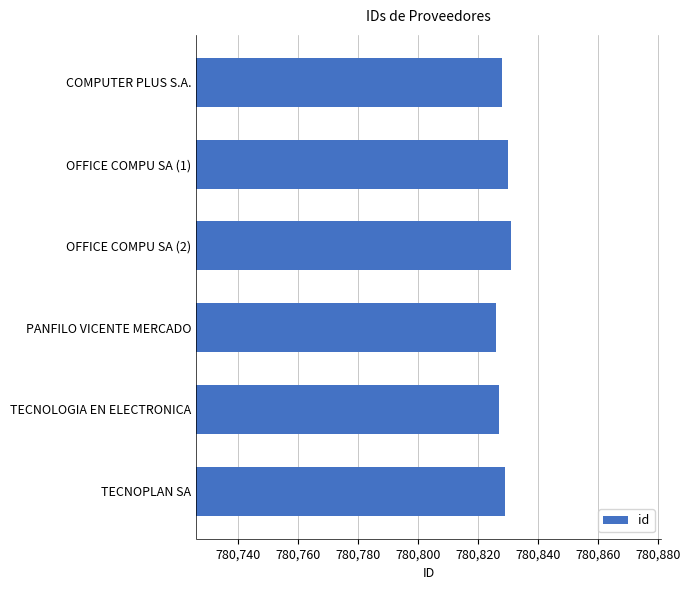

How many categories are shown in the chart?

6